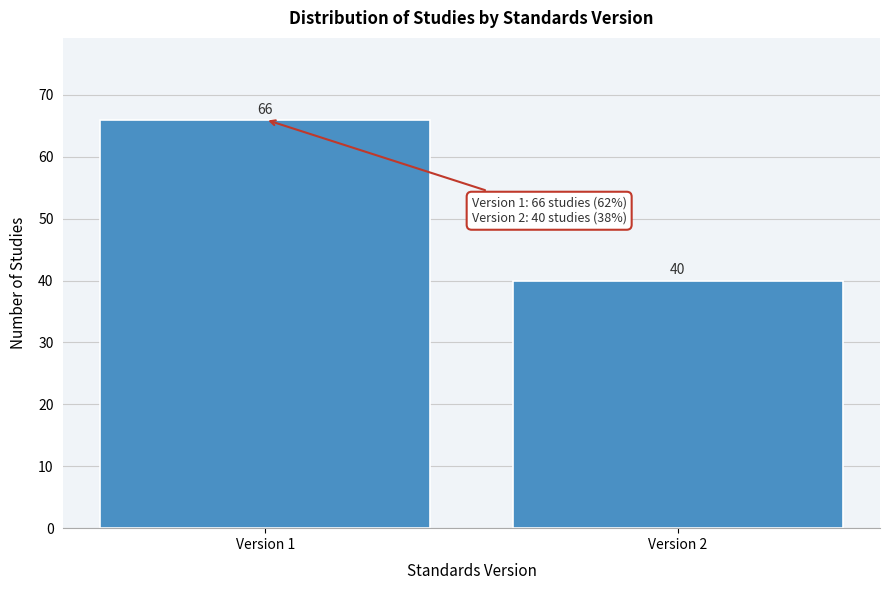

Reading left to right, transcribe all the data shown in this chart.

66	40